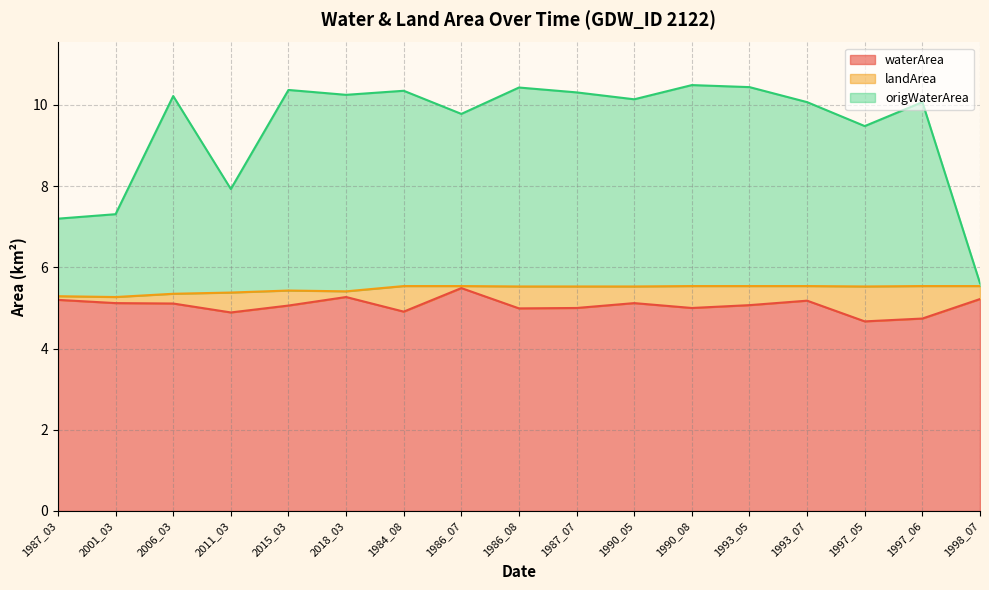

The origWaterArea series shows 3.9 at 2018_03. True or false?

False